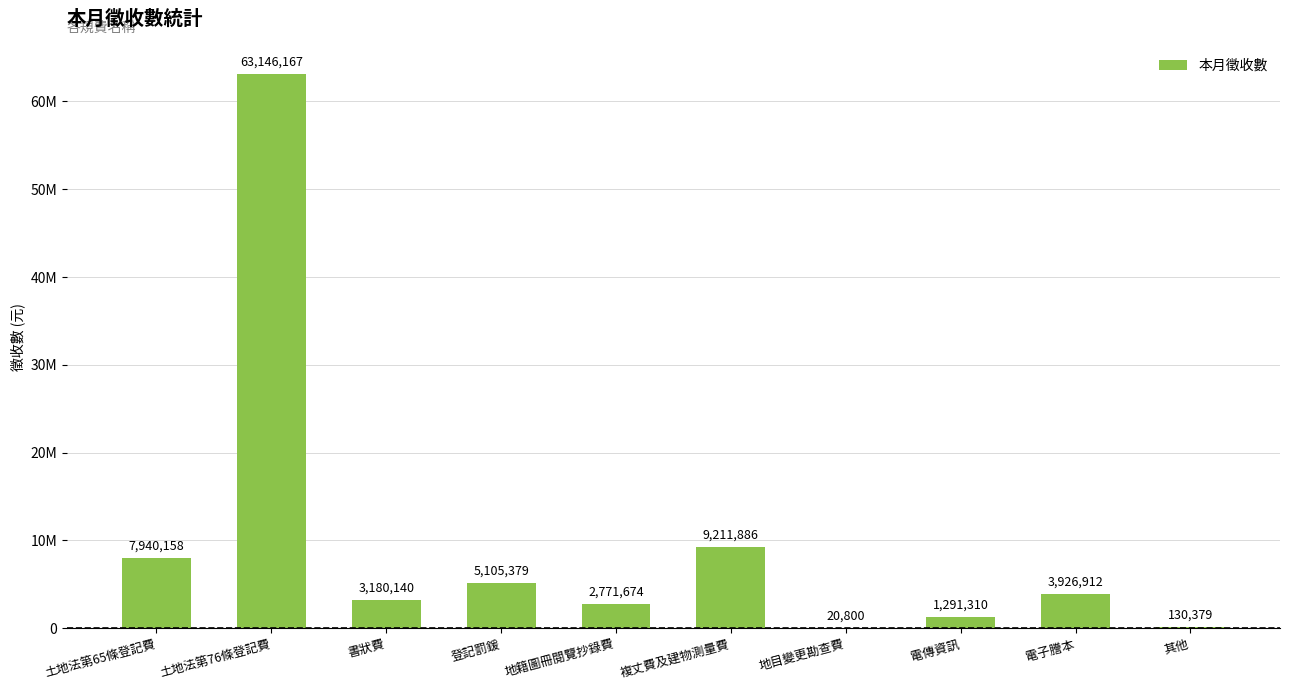

What is the change in value from 地籍圖冊閱覽抄錄費 to 電子謄本?

+1155238